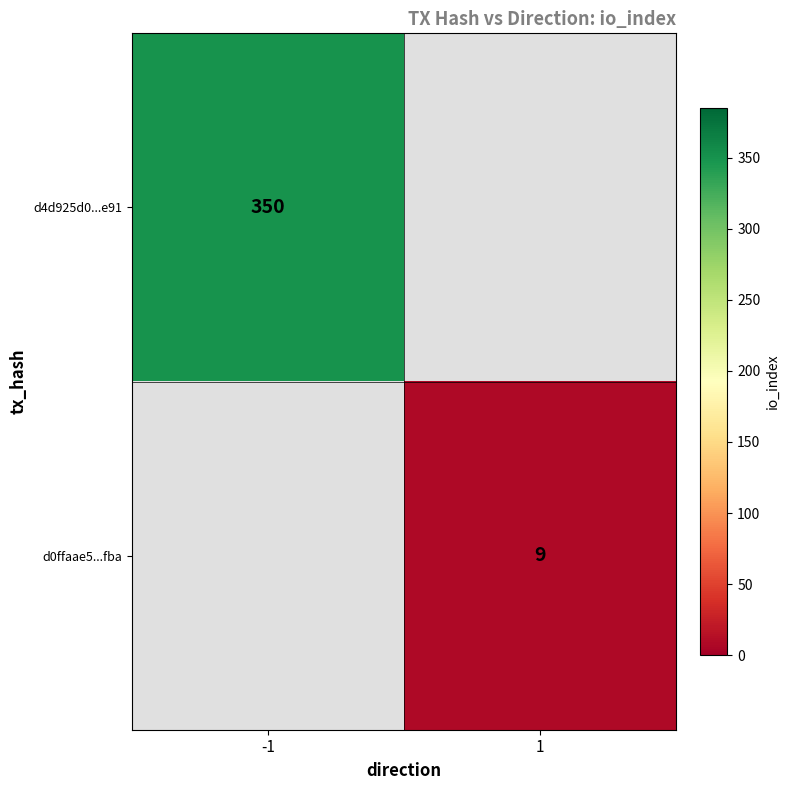

The d0ffaae5...fba series shows 9 at 1. True or false?

True